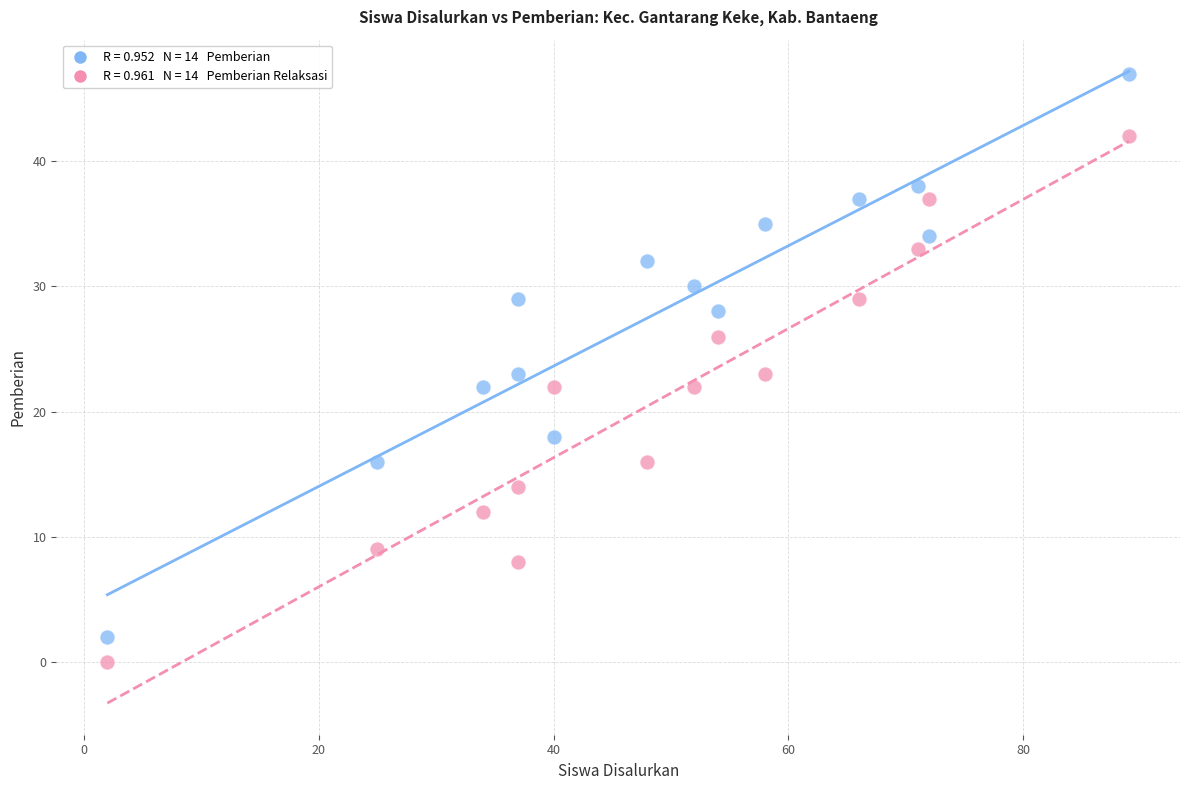

Across all data points, what is the range of X values (max minus min)?

87